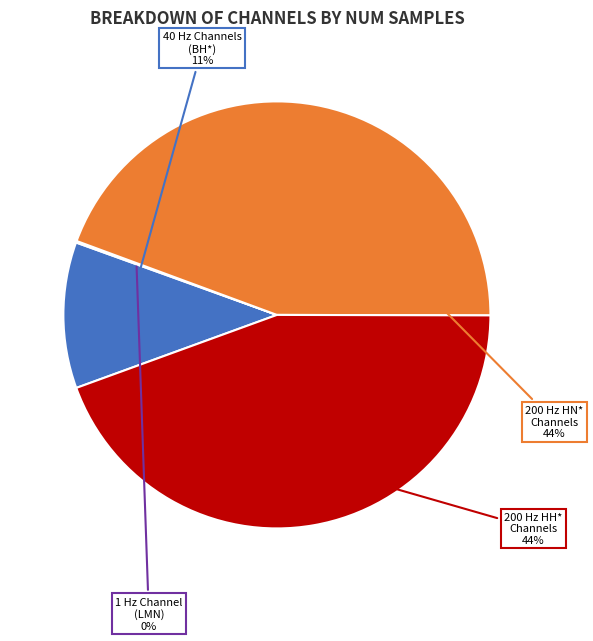

To the nearest percent, what is the average slice percentage?

25%